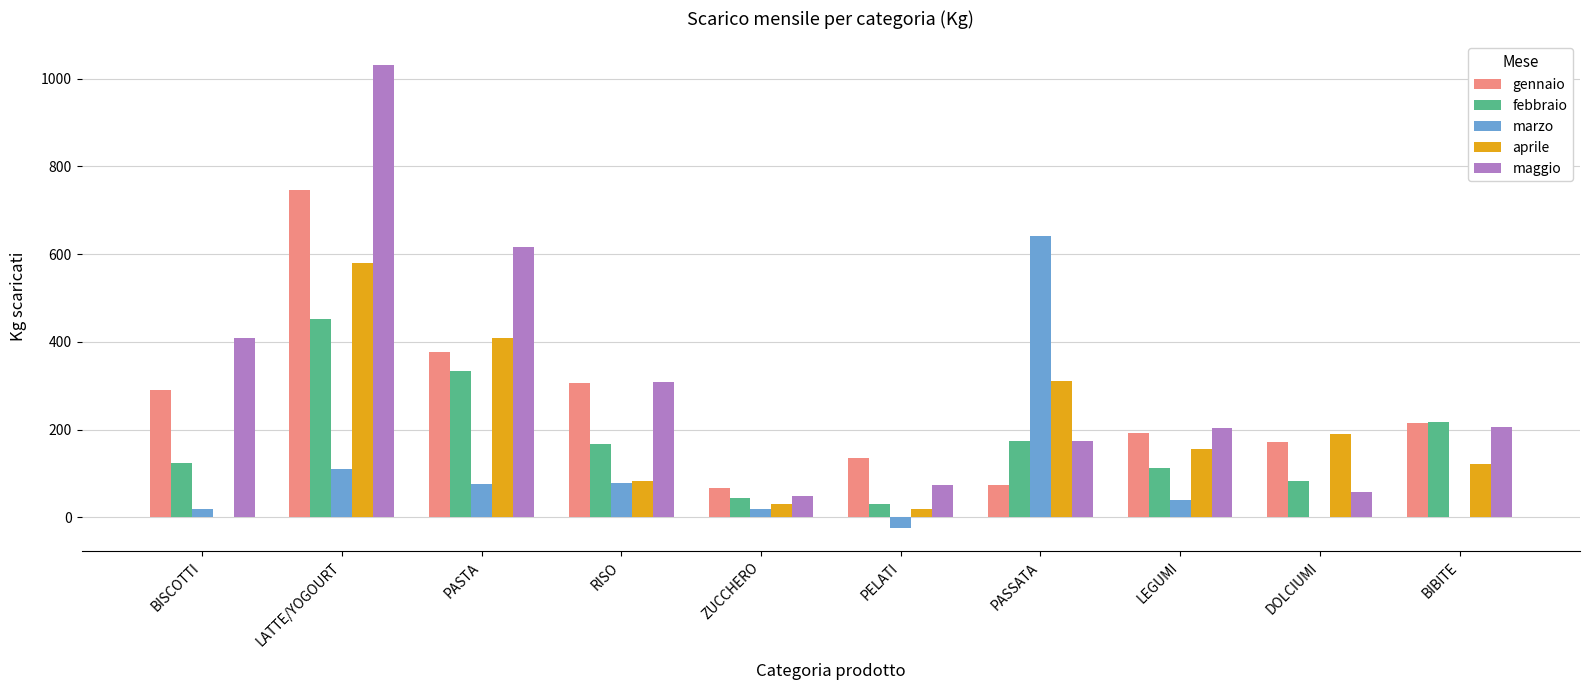

How many groups of bars are there?

10